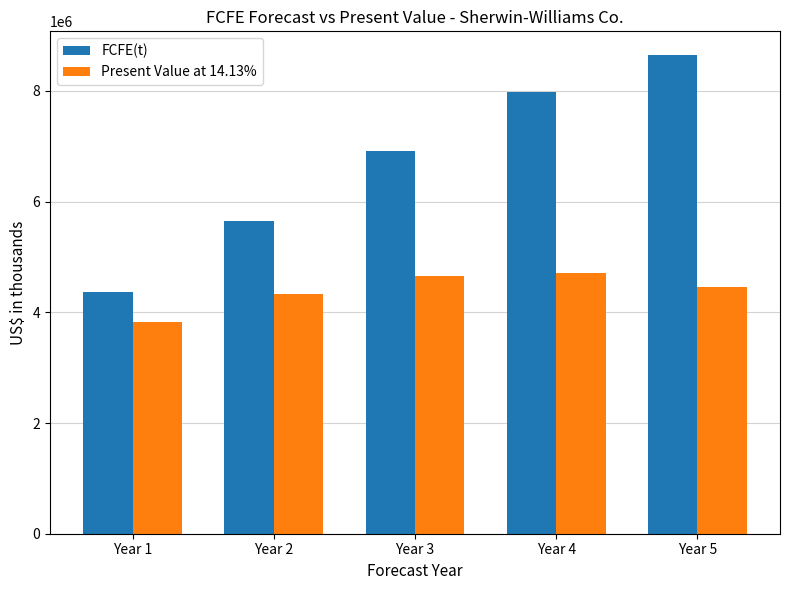

What is the value of the FCFE(t) bar at the 5th from the left?

8643157